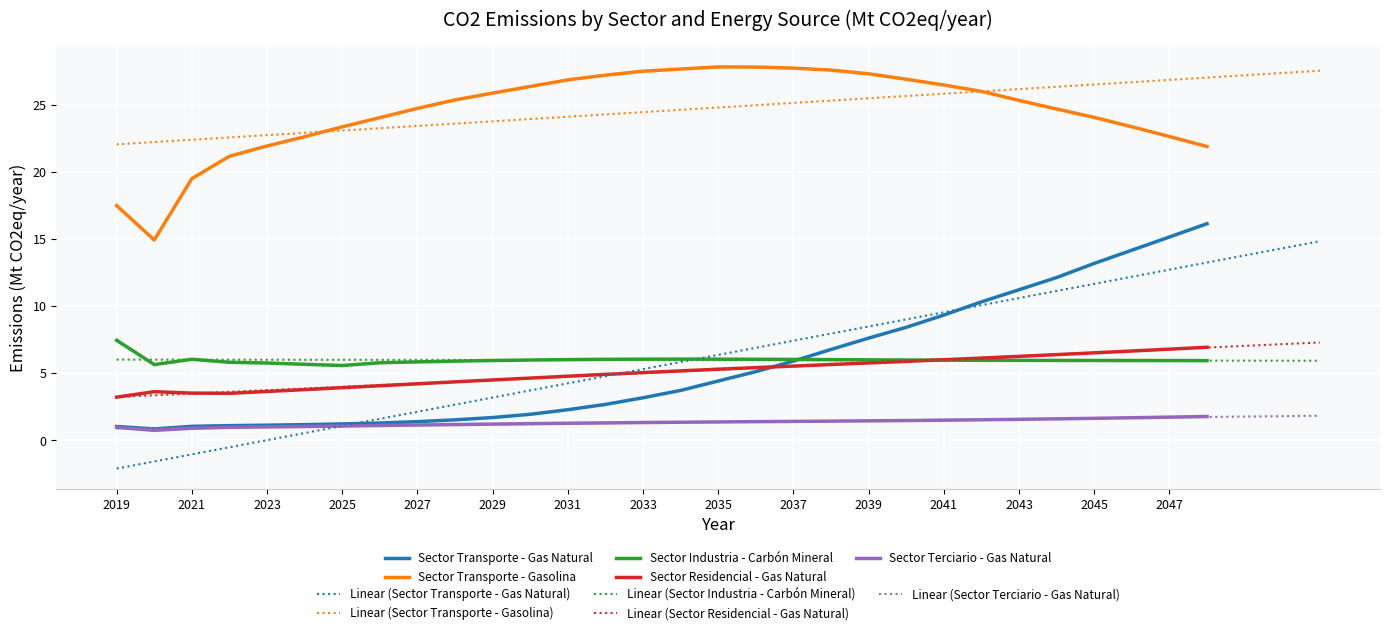

After their last crossing, which series has the higher values: Sector Industria - Carbón Mineral or Sector Residencial - Gas Natural?

Sector Residencial - Gas Natural